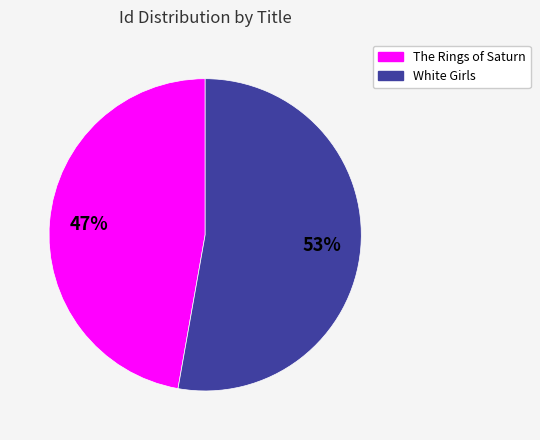

Is White Girls the majority of the pie?

Yes